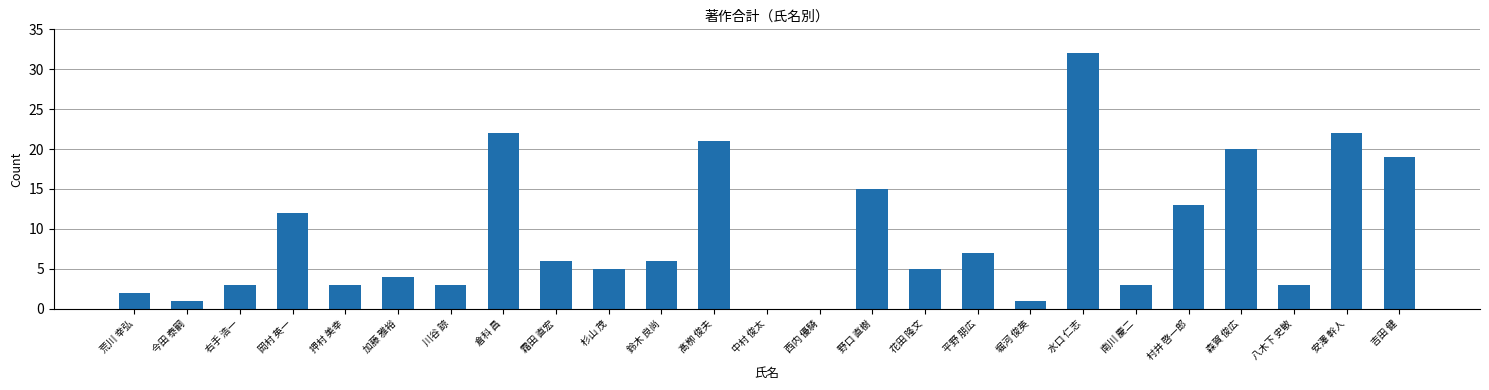

What is the sum of all values?

228